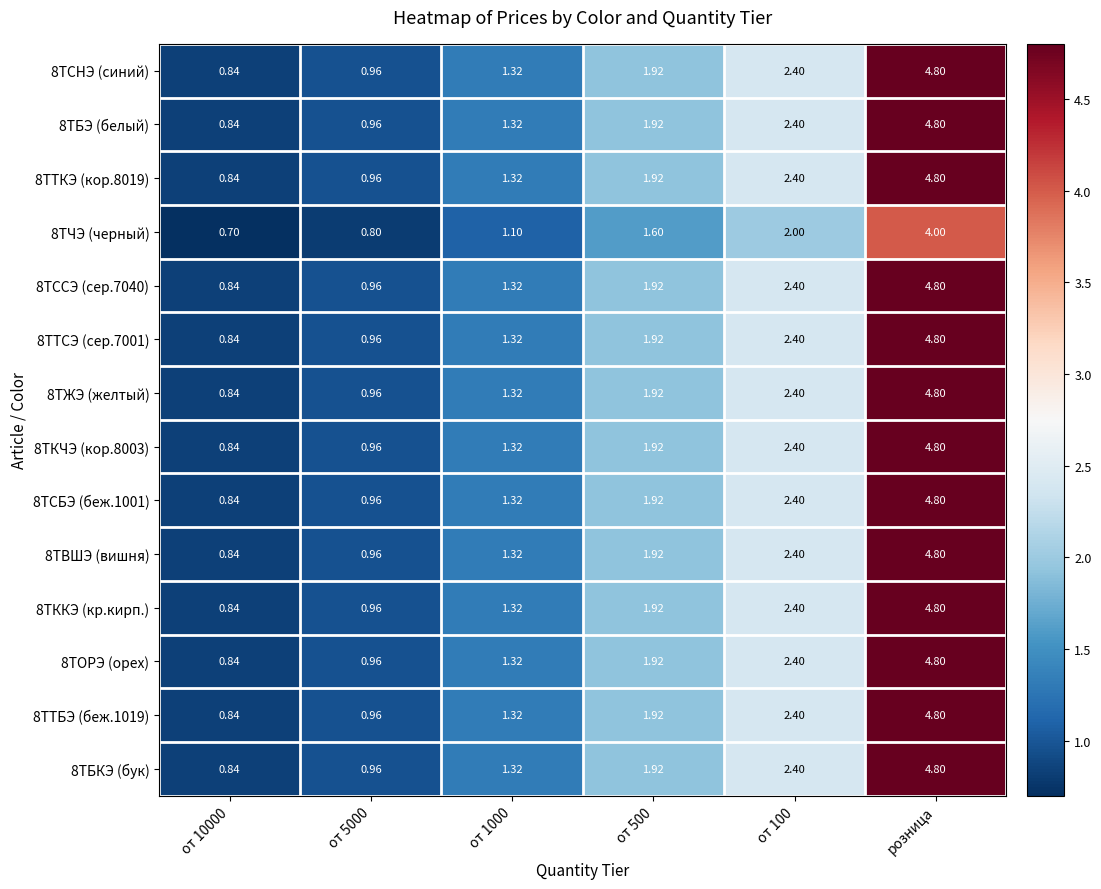

Is the value of 8ТБЭ (белый) at от 500 greater than the value of 8ТВШЭ (вишня) at от 10000?

Yes